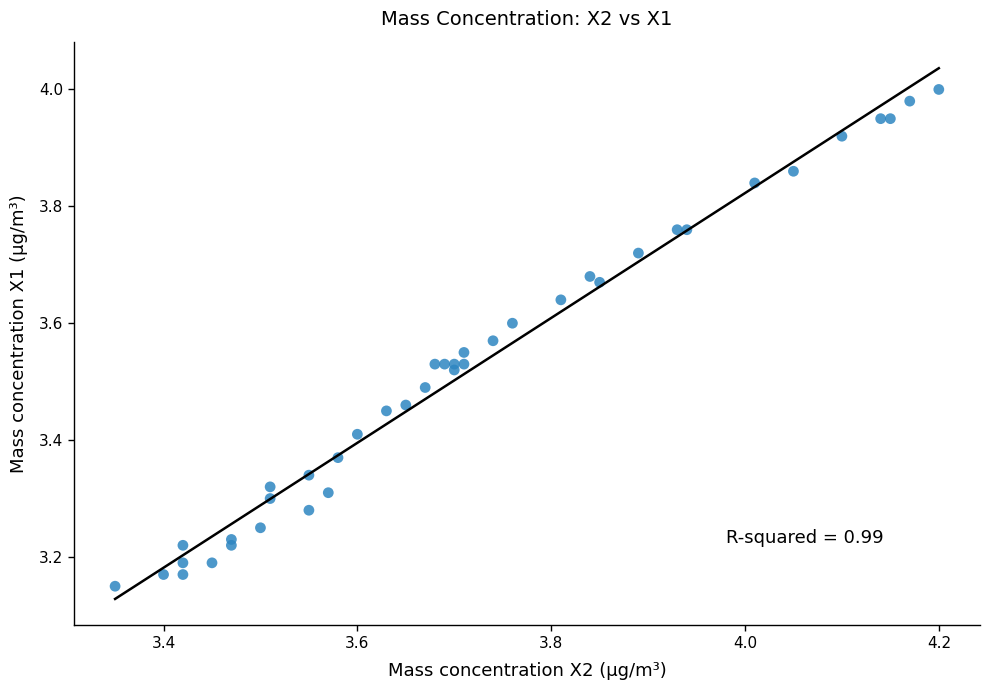

What is the range of X values (max minus min)?

0.9